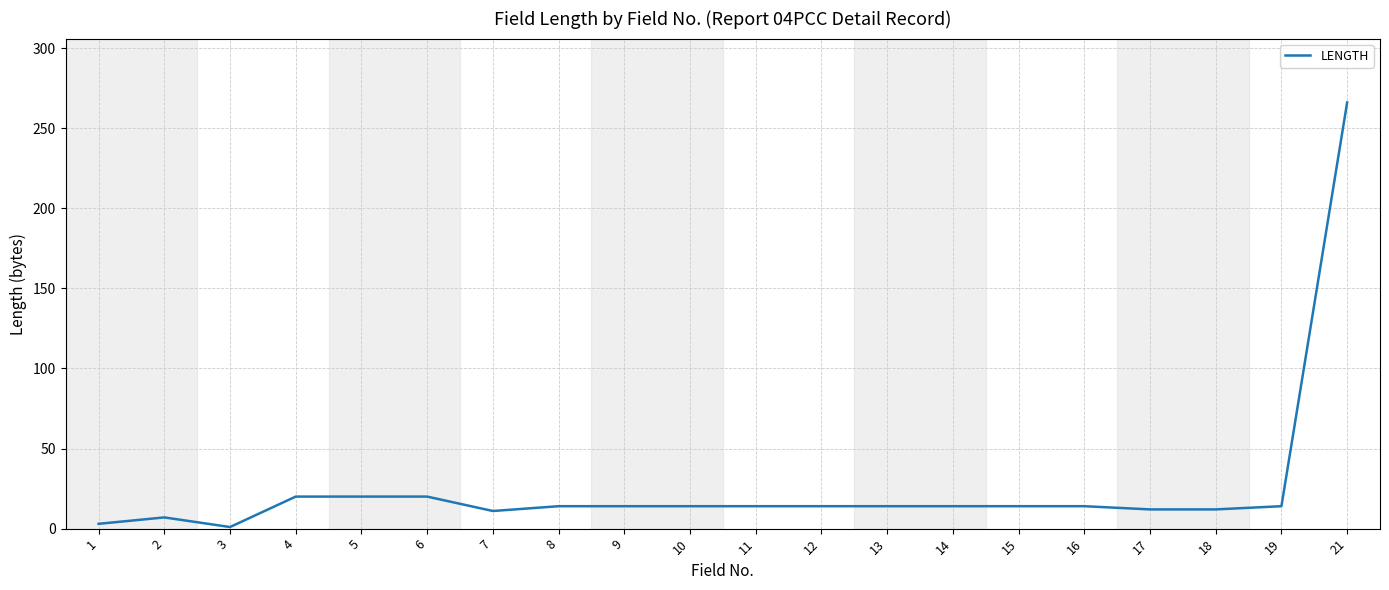

Is it true that the value at 7 is 11?

True